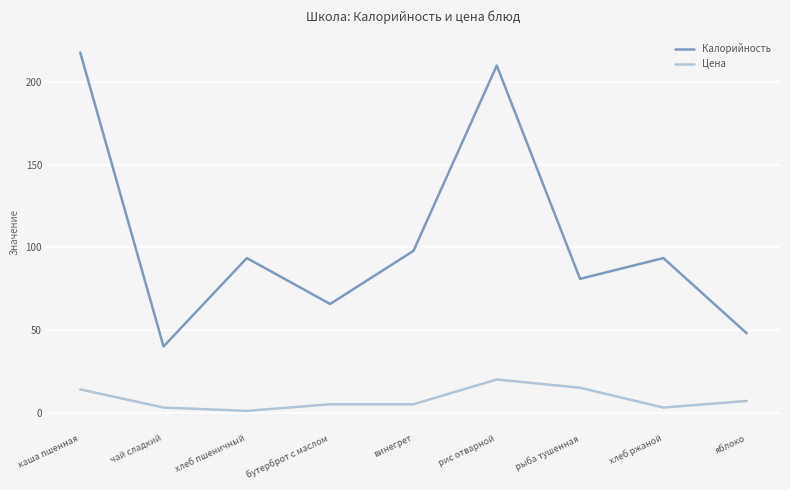

True or false: Цена and Калорийность cross at least once.

False